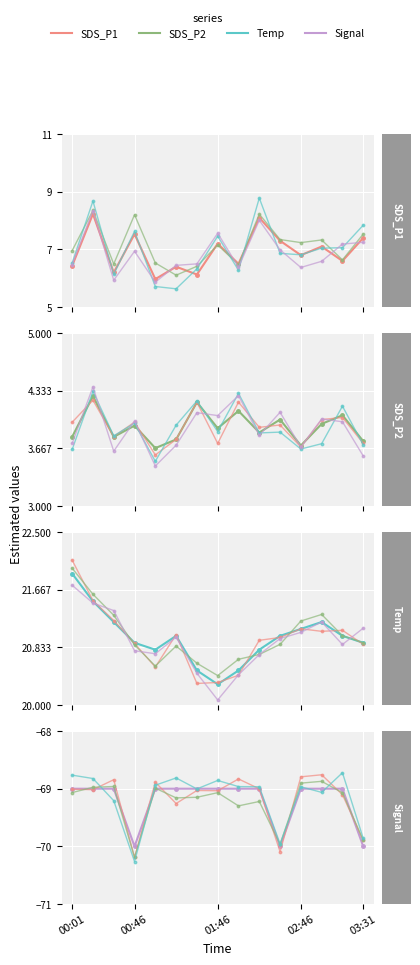

The SDS_P2 series shows 3.8 at 00:31. True or false?

True